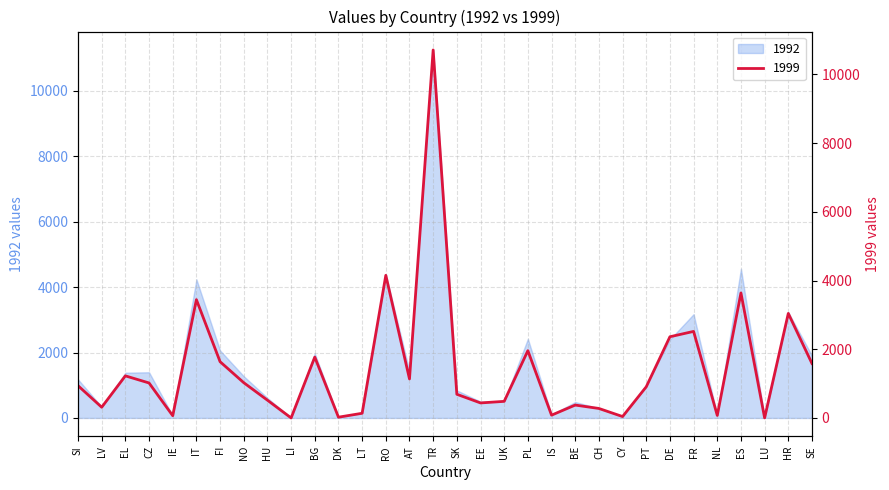

The value of 1992 at BG is 622. True or false?

False